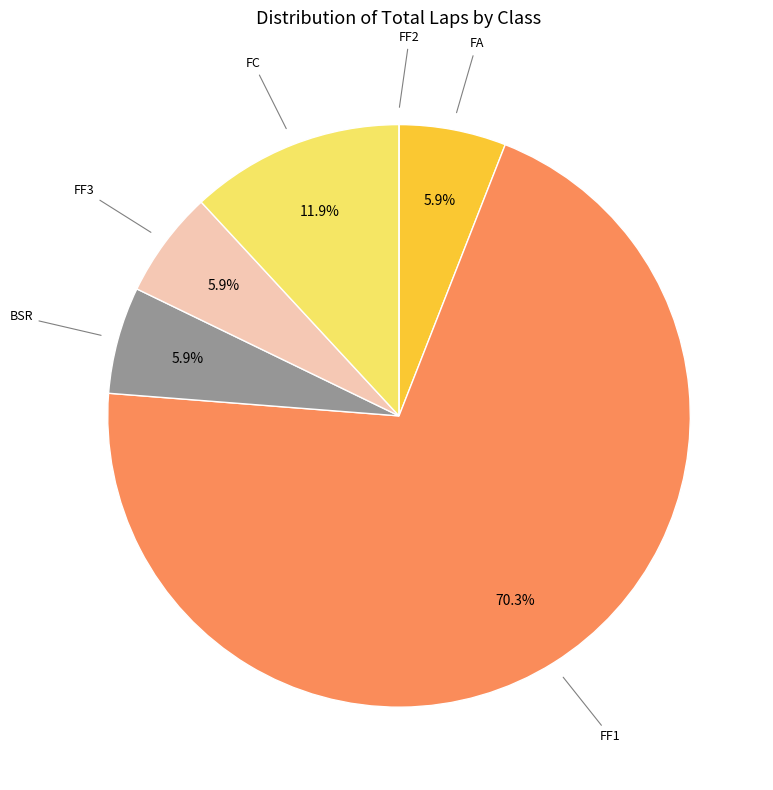

Does any single category account for the majority?

Yes